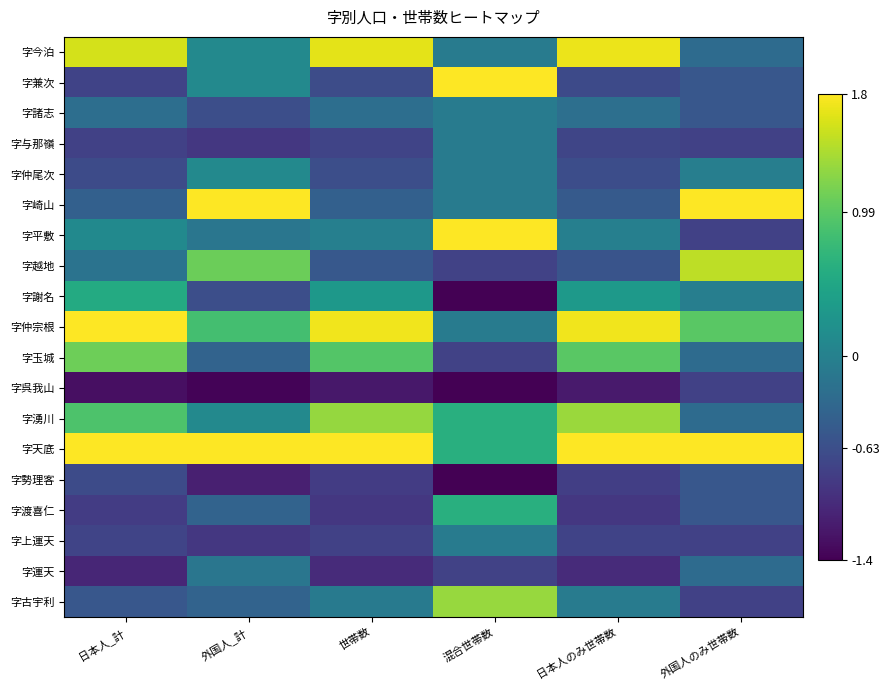

Which has a higher value, 混合世帯数 or 日本人_計?

日本人_計